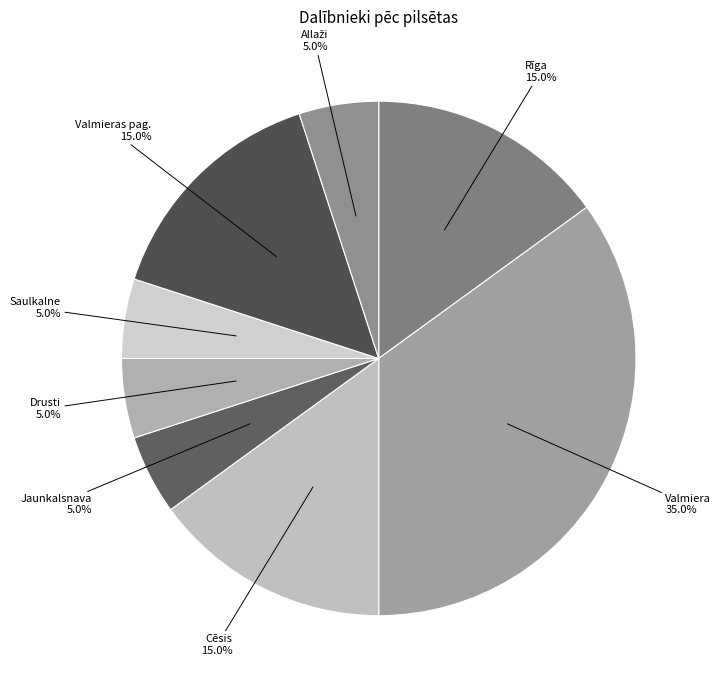

To the nearest percent, what percentage of the pie is Valmiera?

35%